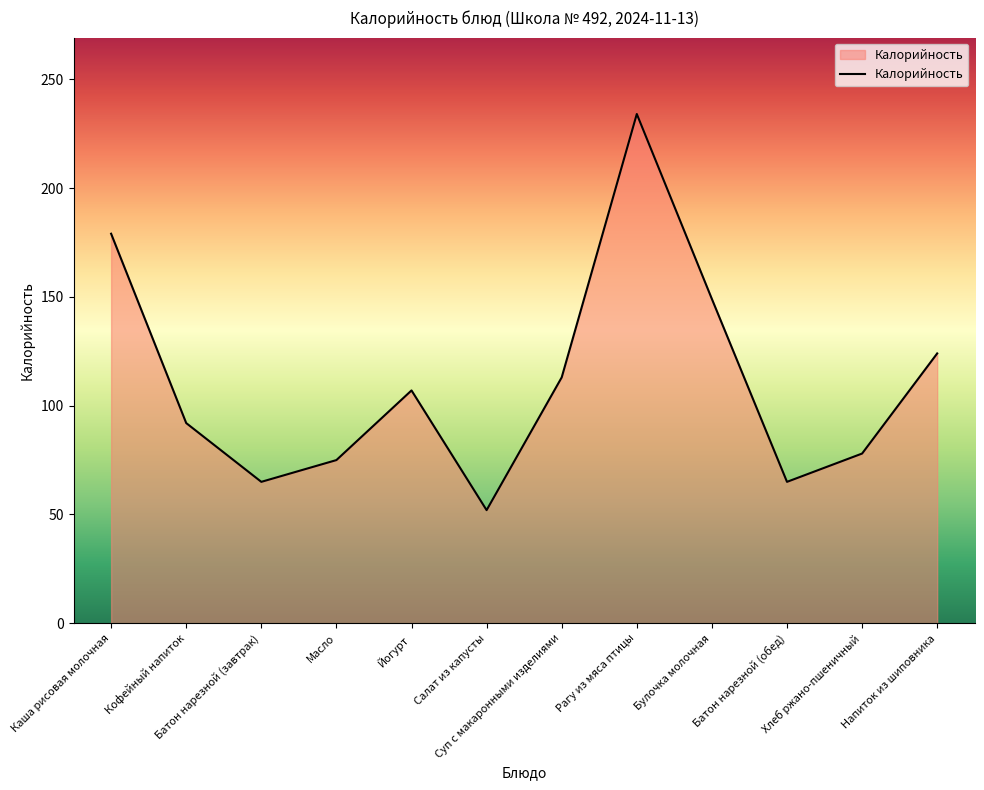

At which label does the data first exceed 107?

Каша рисовая молочная